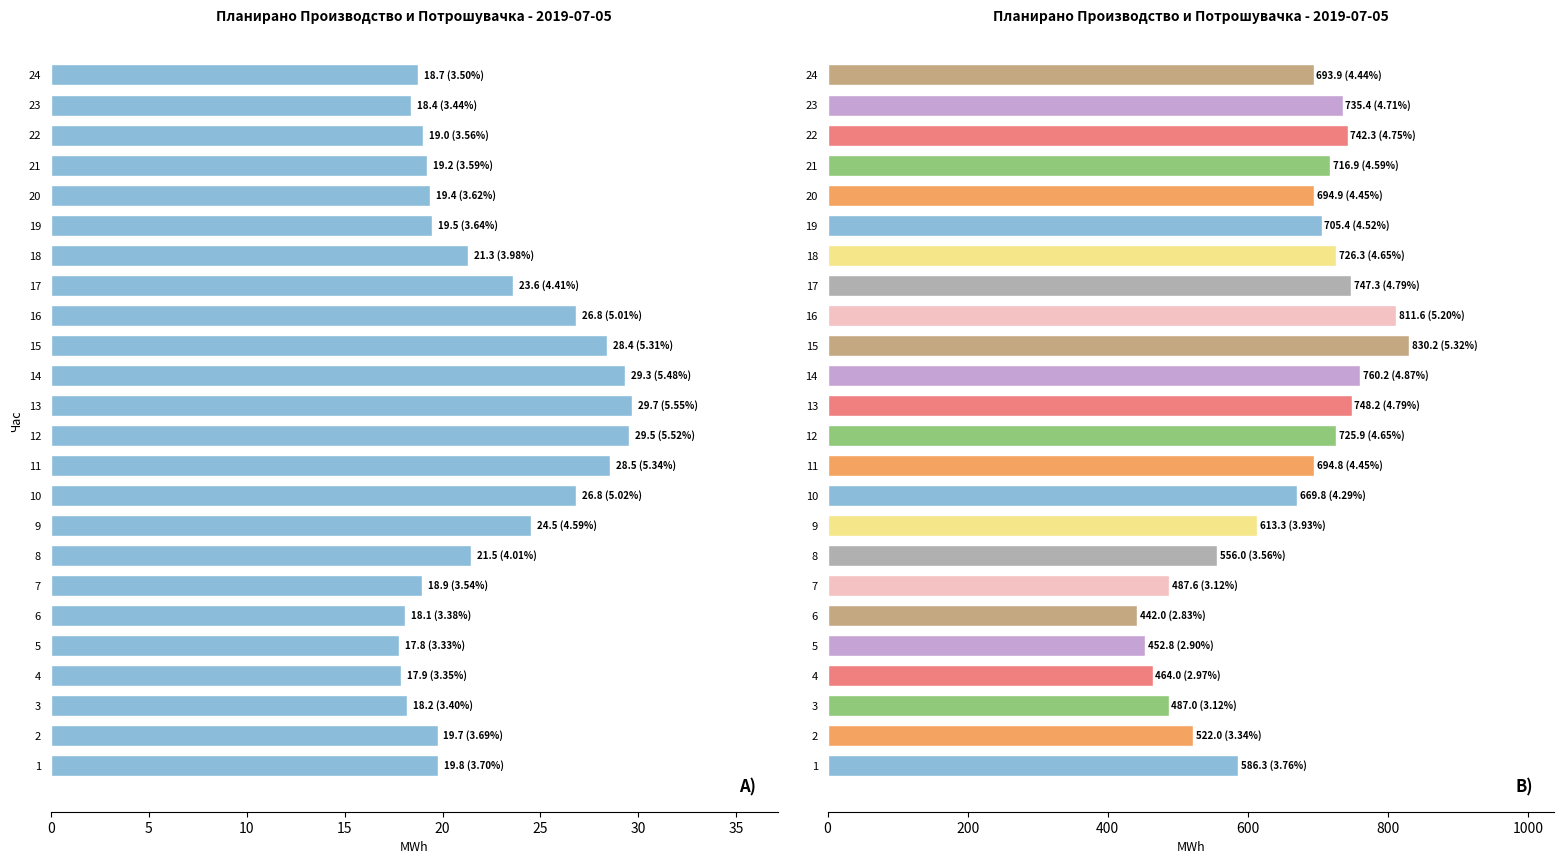

What is the difference between the maximum and second lowest values in the Планирано Производство од ППЕЕ series?

11.8